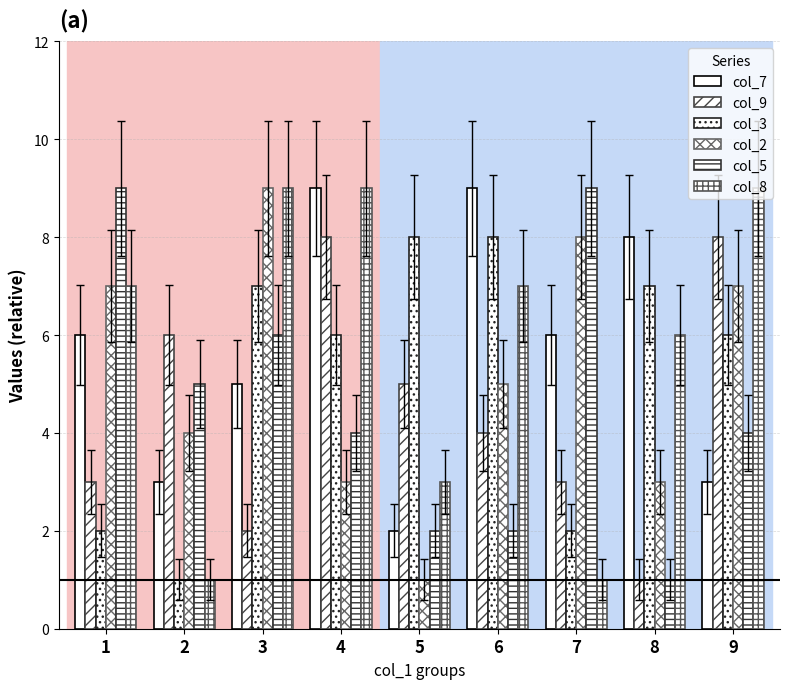

The col_9 series shows 8 at 4. True or false?

True